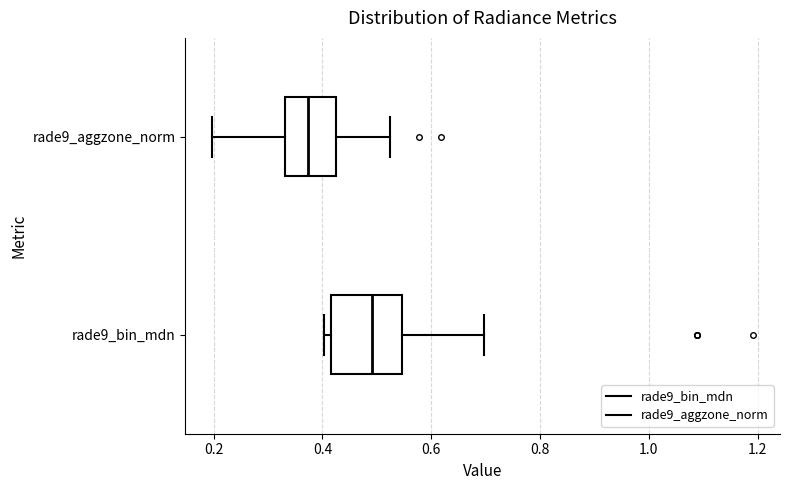

Which box has the furthest to the right median line?

rade9_bin_mdn